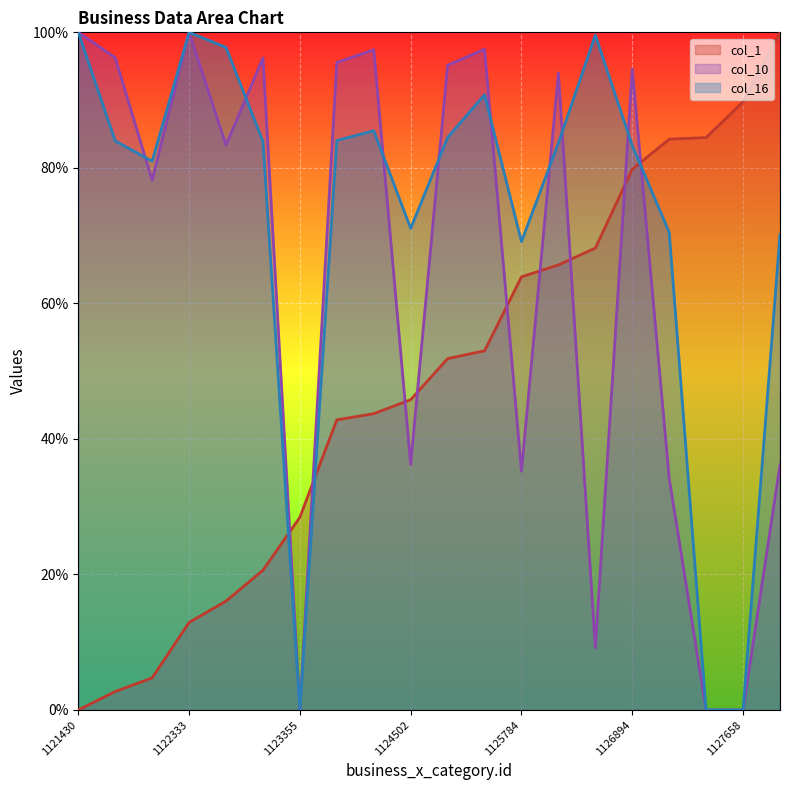

How many values in the col_1 series are below 51?

10